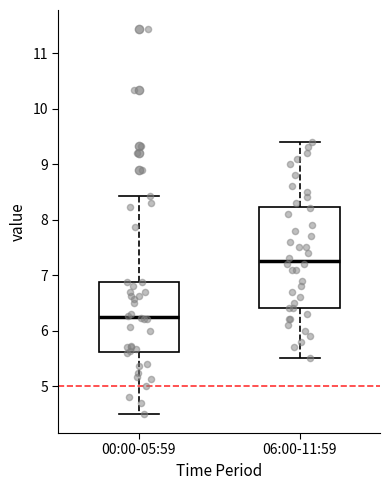

Comparing the boxes themselves (not the whiskers), which one is the tallest?

06:00-11:59